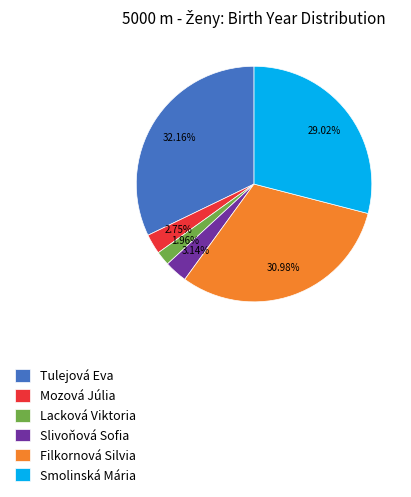

Which slice is the smallest?

Lacková Viktoria